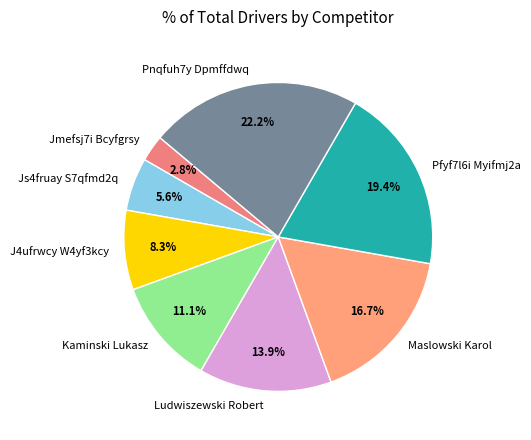

Which has a higher value, Js4fruay S7qfmd2q or Pnqfuh7y Dpmffdwq?

Pnqfuh7y Dpmffdwq